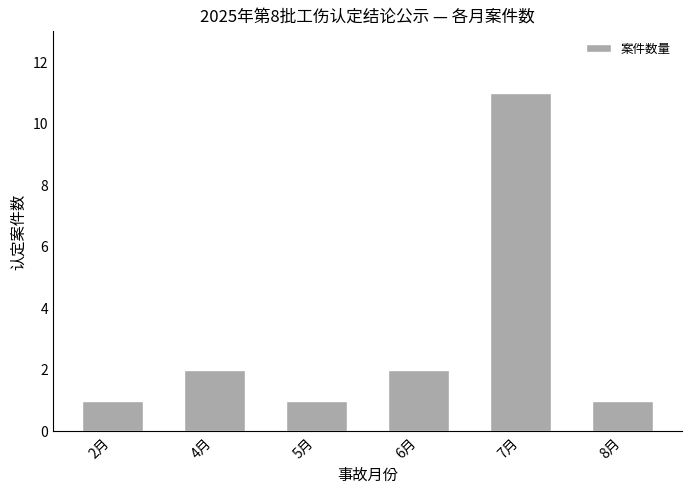

The value at 4月 is 0. True or false?

False